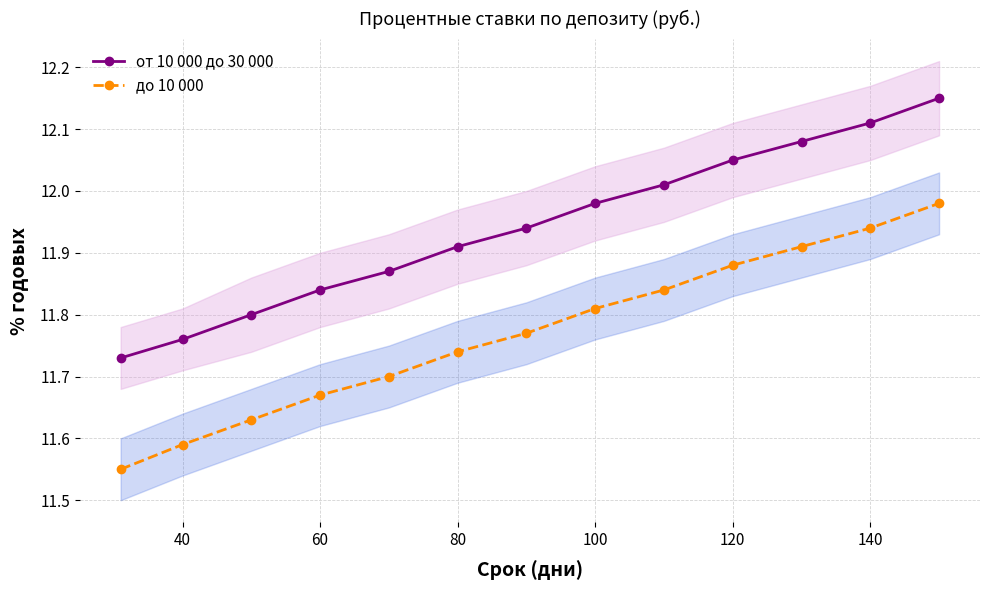

Which series has the largest total across all categories?

от 10 000 до 30 000